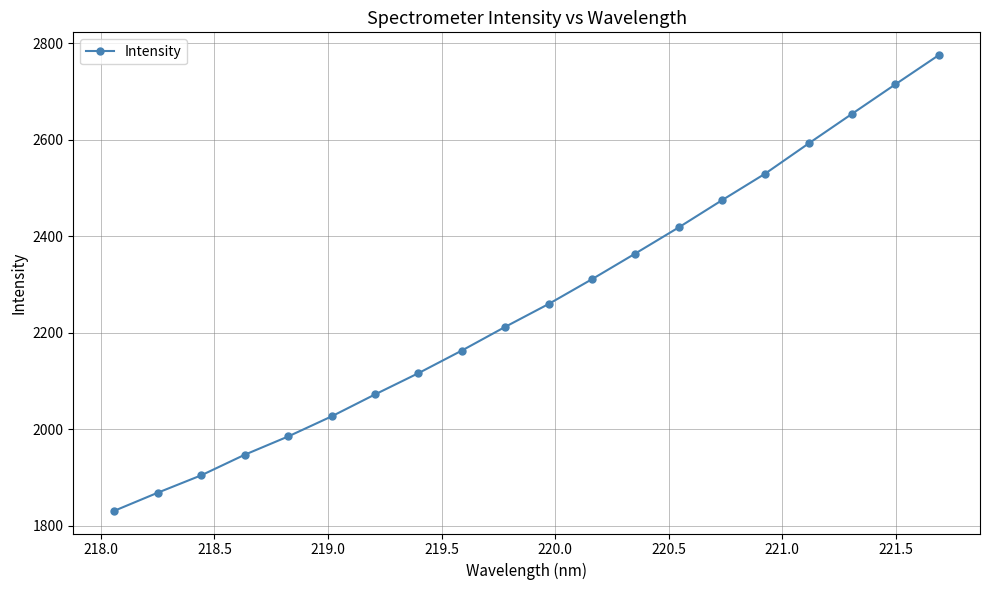

What is the difference between the second highest and second lowest values?

846.5